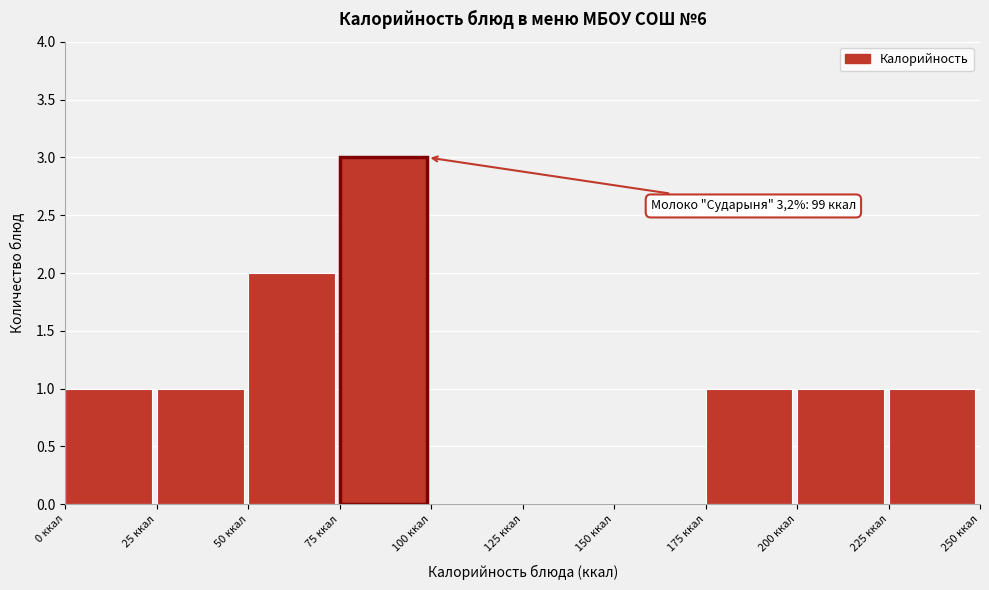

Which range on the x-axis has the tallest bar?

75 to 100